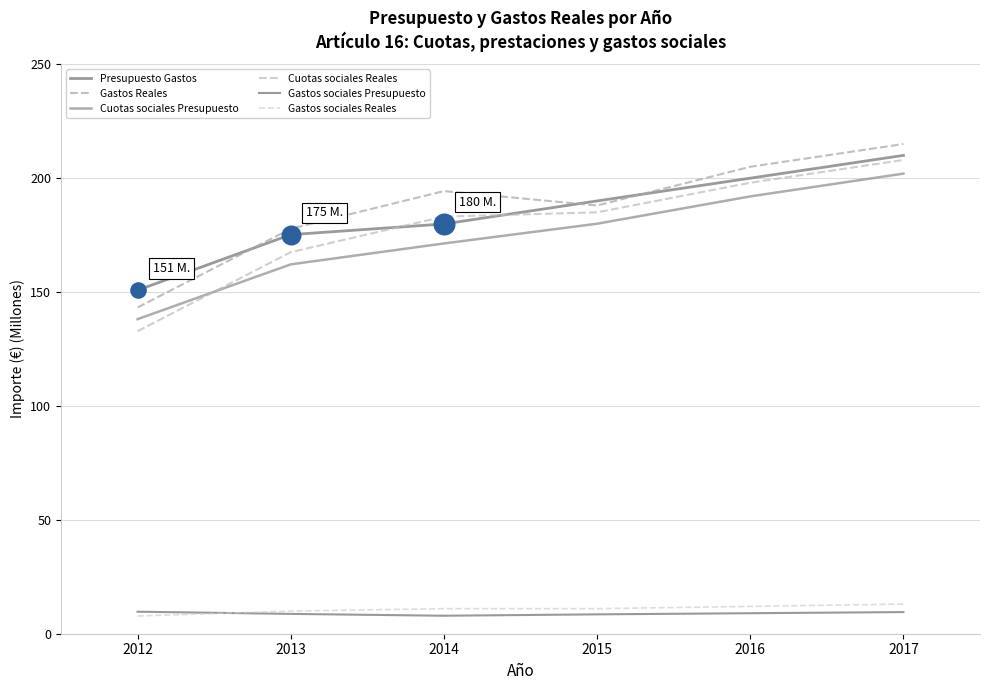

Is the value of Cuotas sociales Presupuesto at 2014 greater than the value of Gastos Reales at 2013?

No